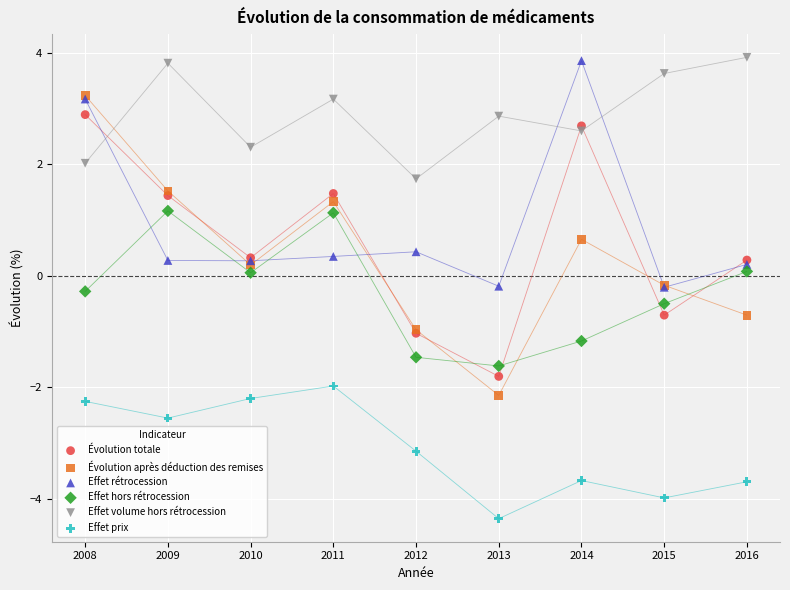

What are all the series names shown in the legend?

Évolution totale, Évolution après déduction des remises, Effet rétrocession, Effet hors rétrocession, Effet volume hors rétrocession, Effet prix